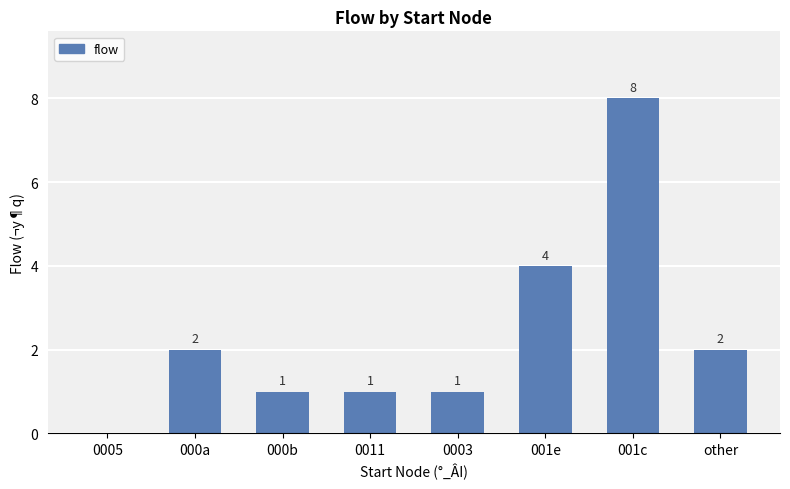

Where is the data nearest to the value 4?

001e